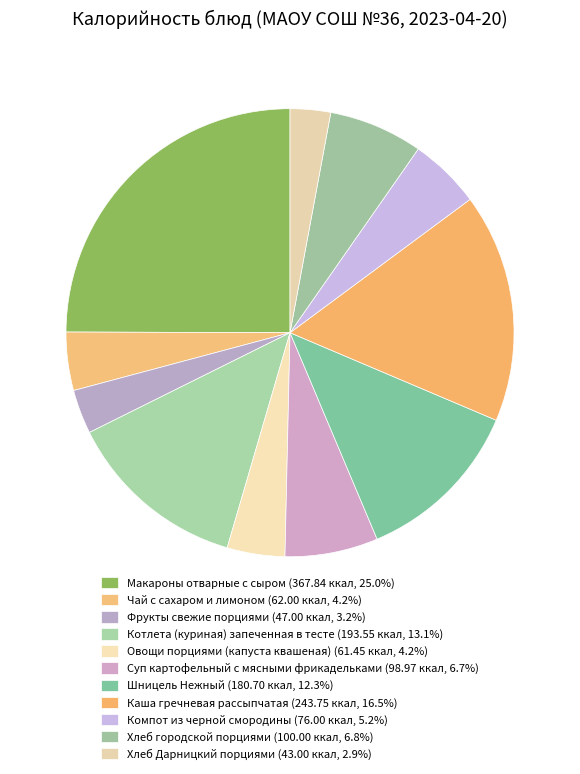

Which slice is the smallest?

Хлеб Дарницкий порциями